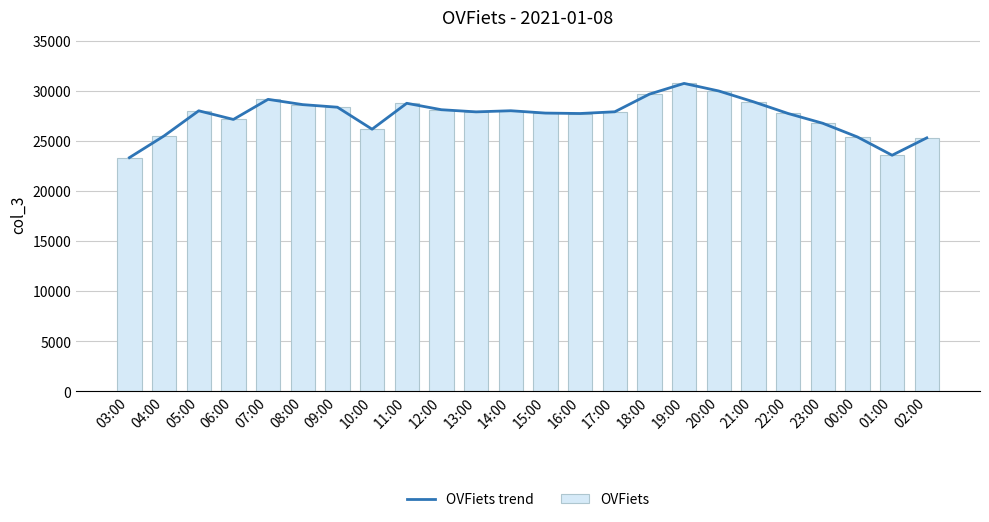

What is the value of the OVFiets trend bar at the 3rd from the left?

28032